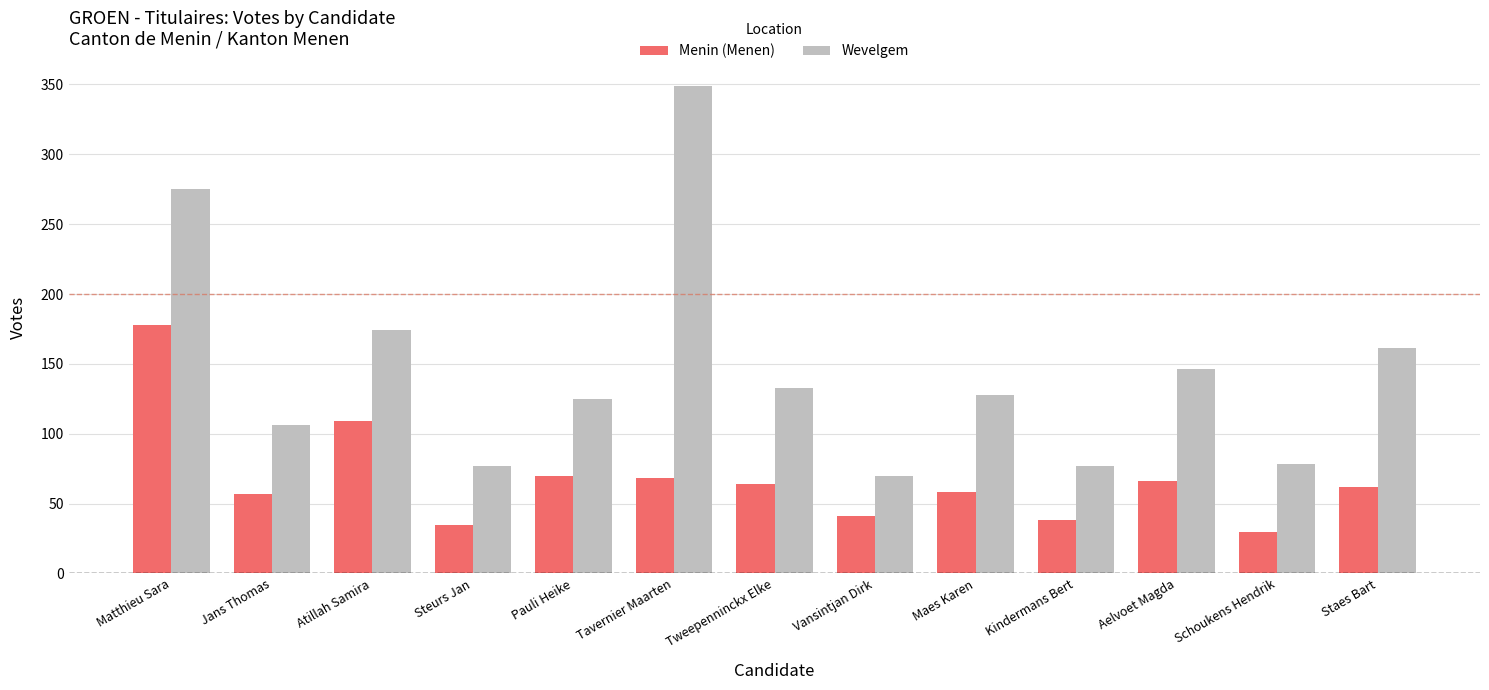

Which category has the highest value in the Menin (Menen) series?

Matthieu Sara